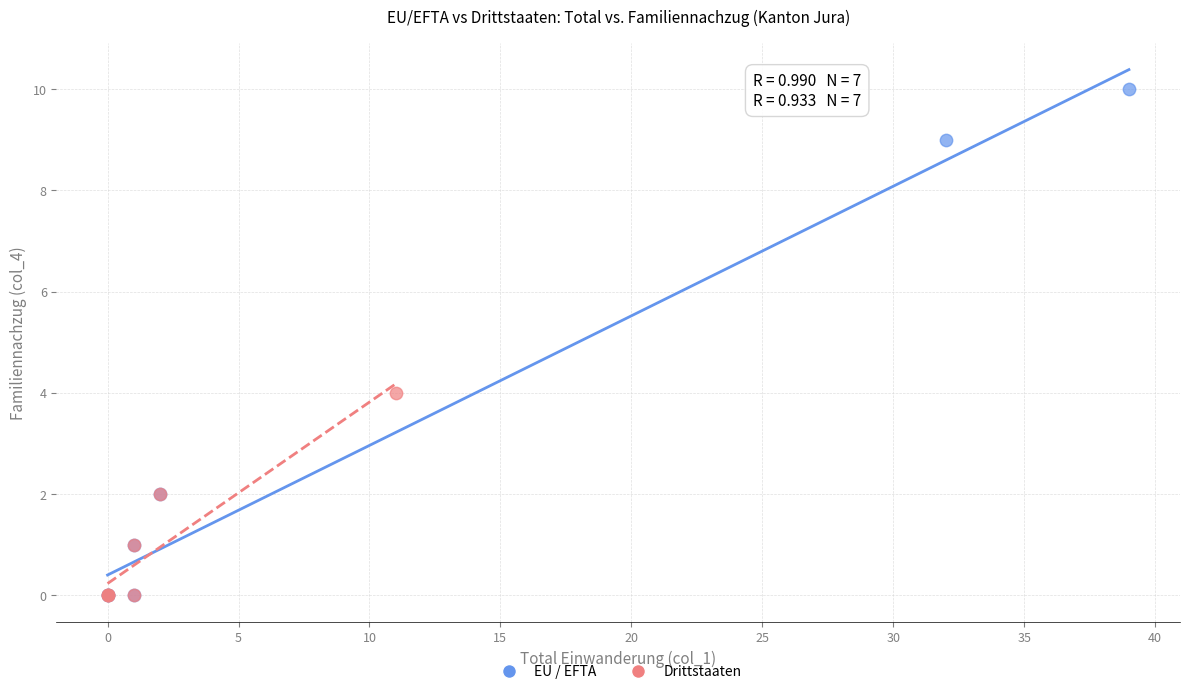

Which series contains the highest Y value?

EU / EFTA